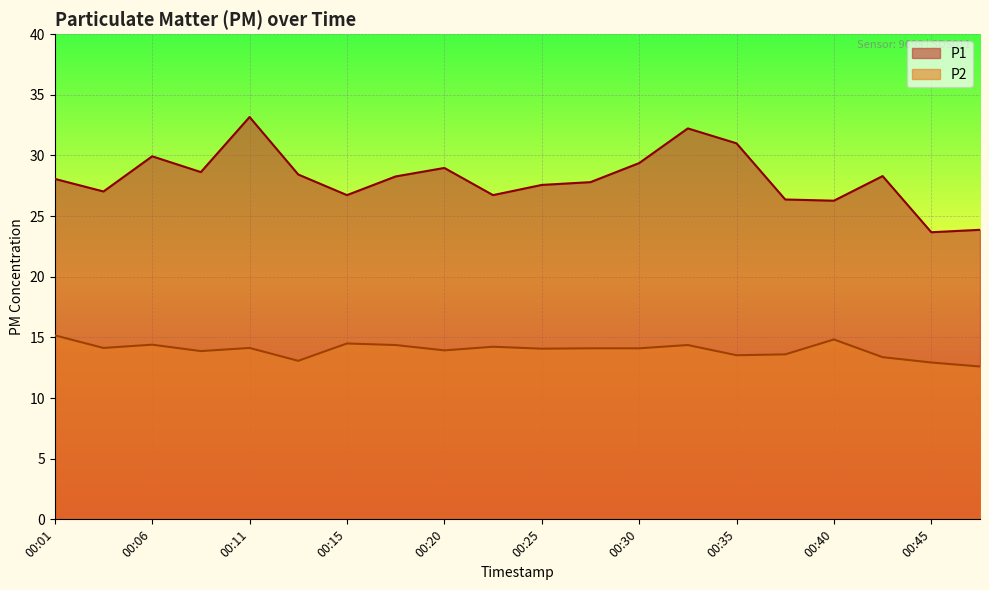

At 00:47, list the series in order from smallest to largest.

P2, P1